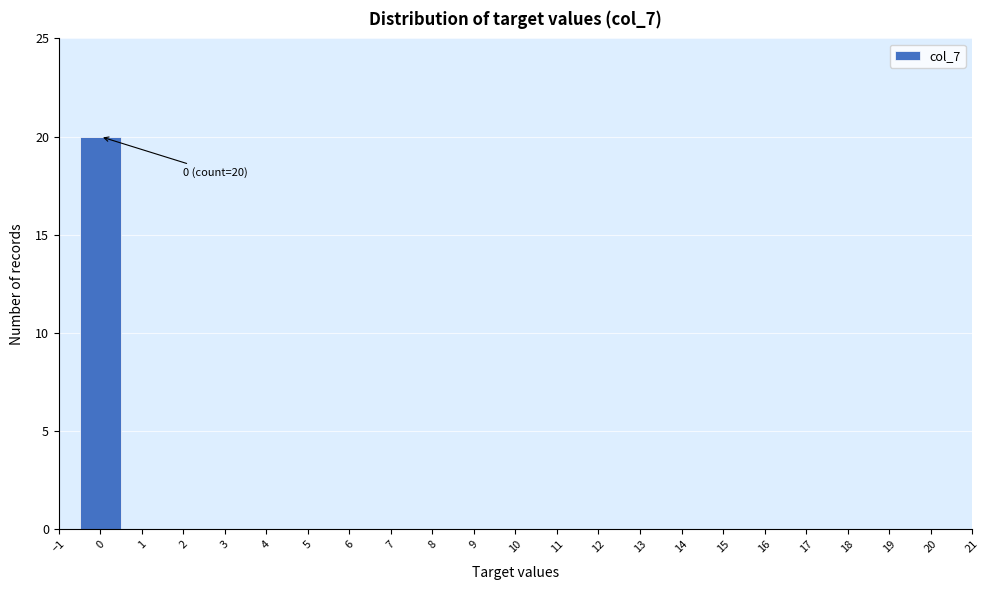

Over which range of the x-axis is the bar tallest?

-0.5 to 0.5